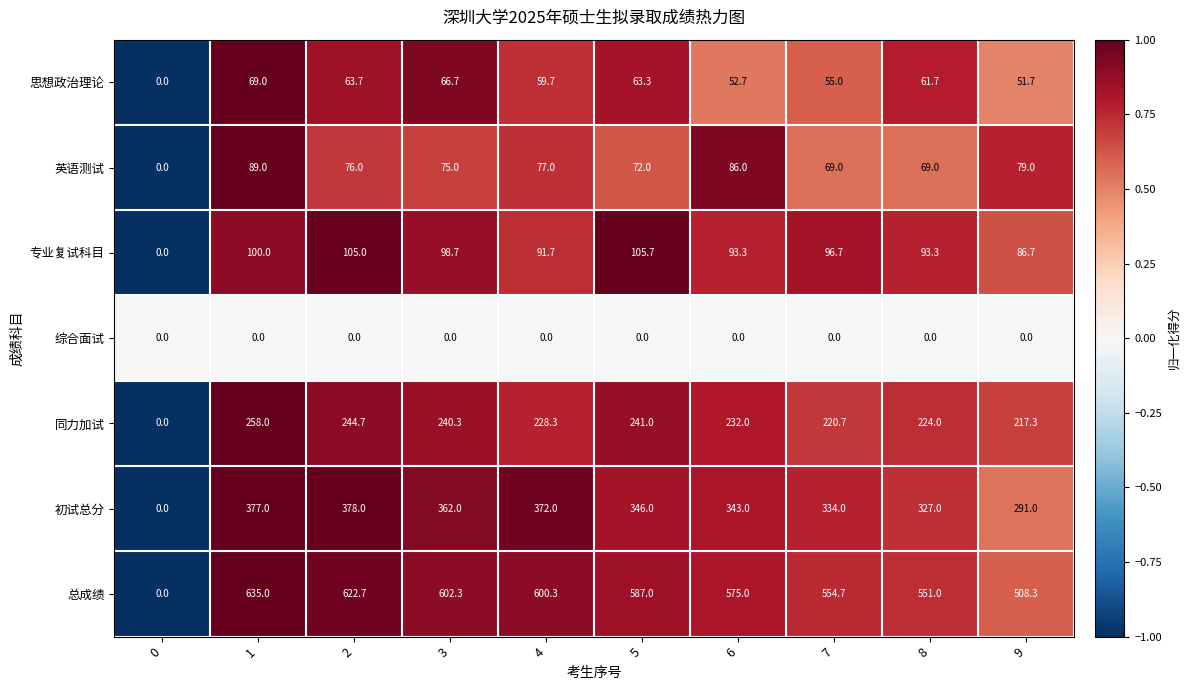

What is the spread (max minus min) of values at 7?

554.7